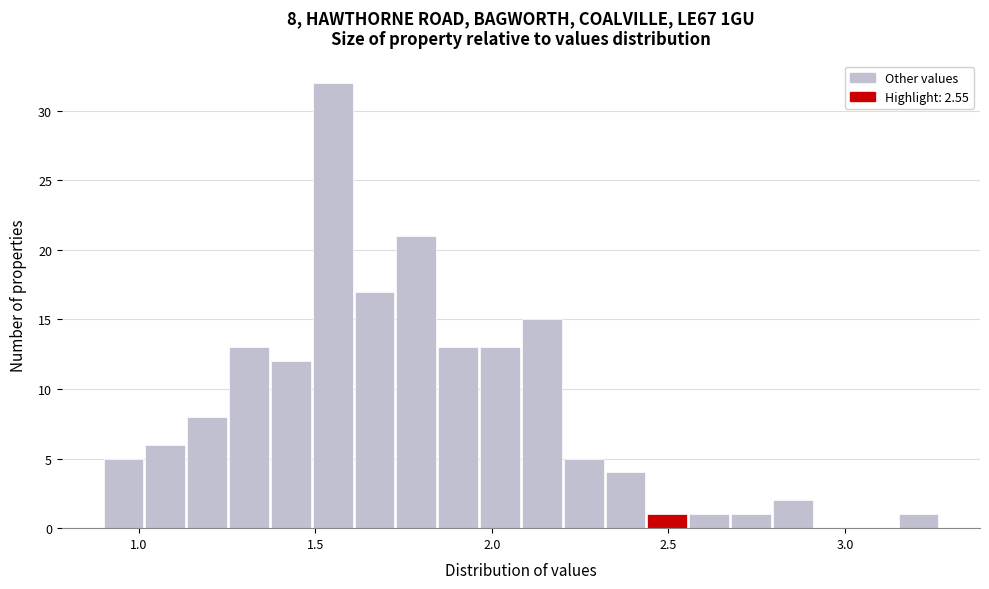

Around what value on the x-axis is the tallest bar? Give the approximate position of its centre, as read against the axis.

1.55